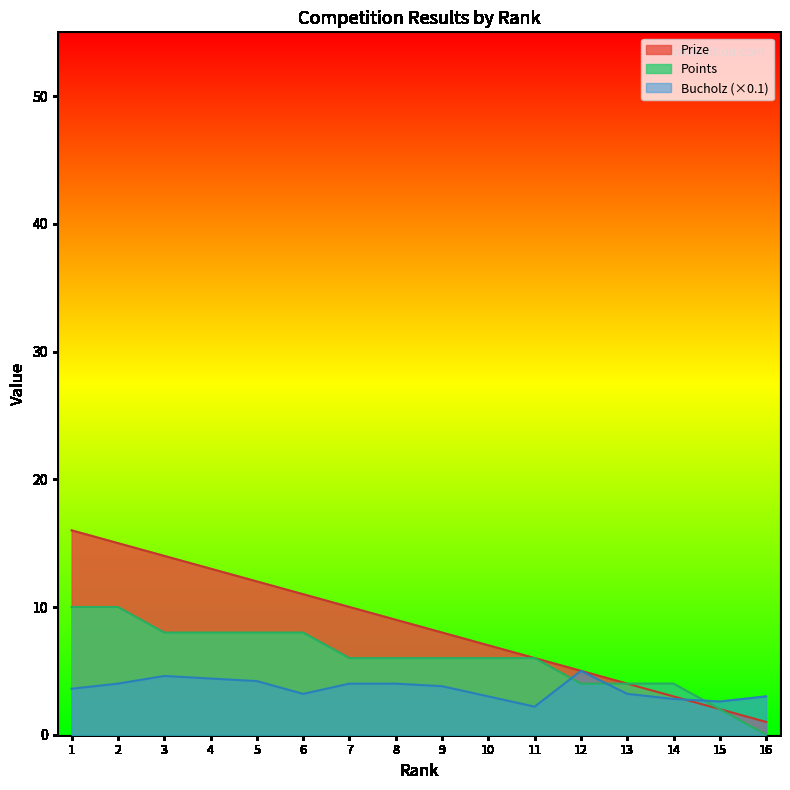

List the series in order of their overall mean, highest first.

Prize, Points, Bucholz (×0.1)